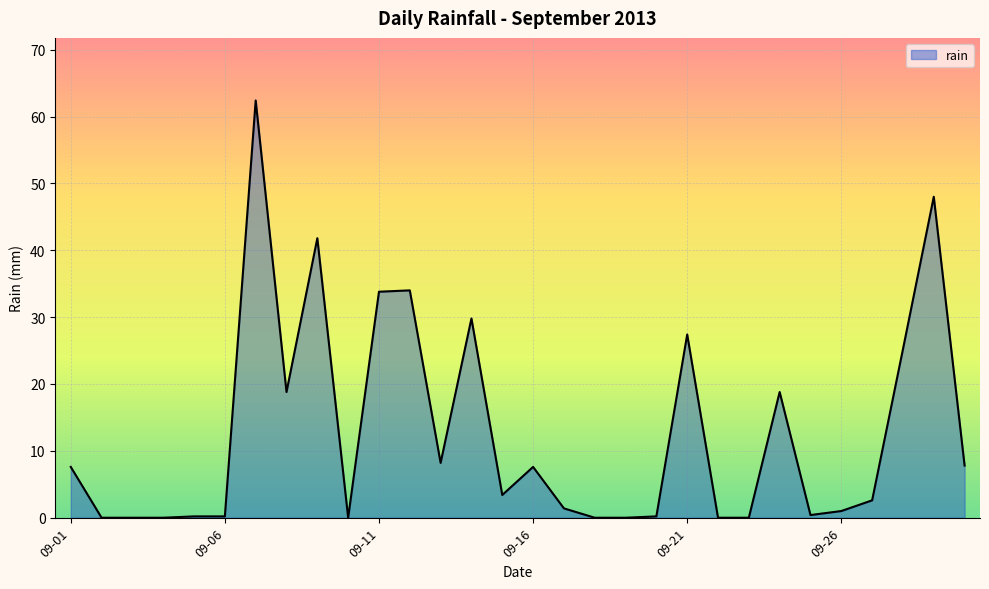

What is the difference between the maximum and minimum values?

62.4